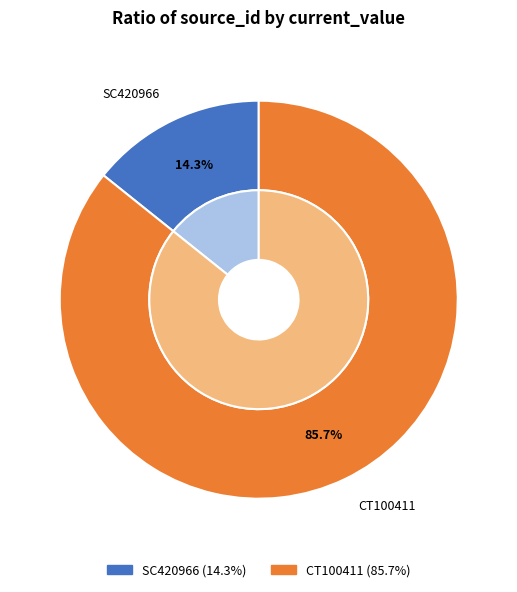

Approximately how many times larger is the value at CT100411 compared to SC420966?

6.0